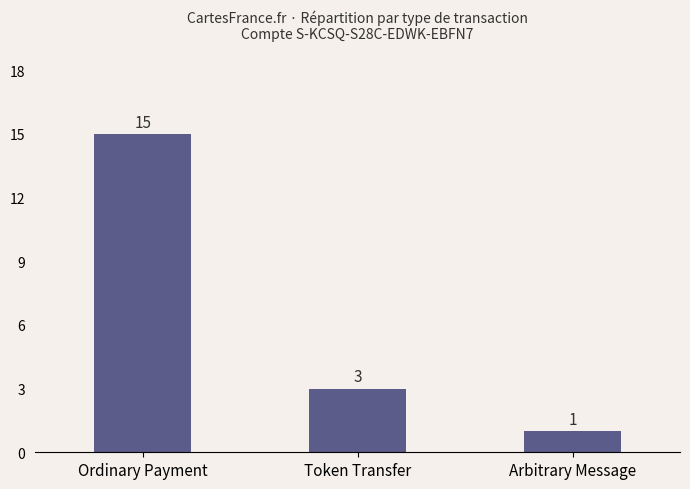

What is the maximum value shown in the chart?

15